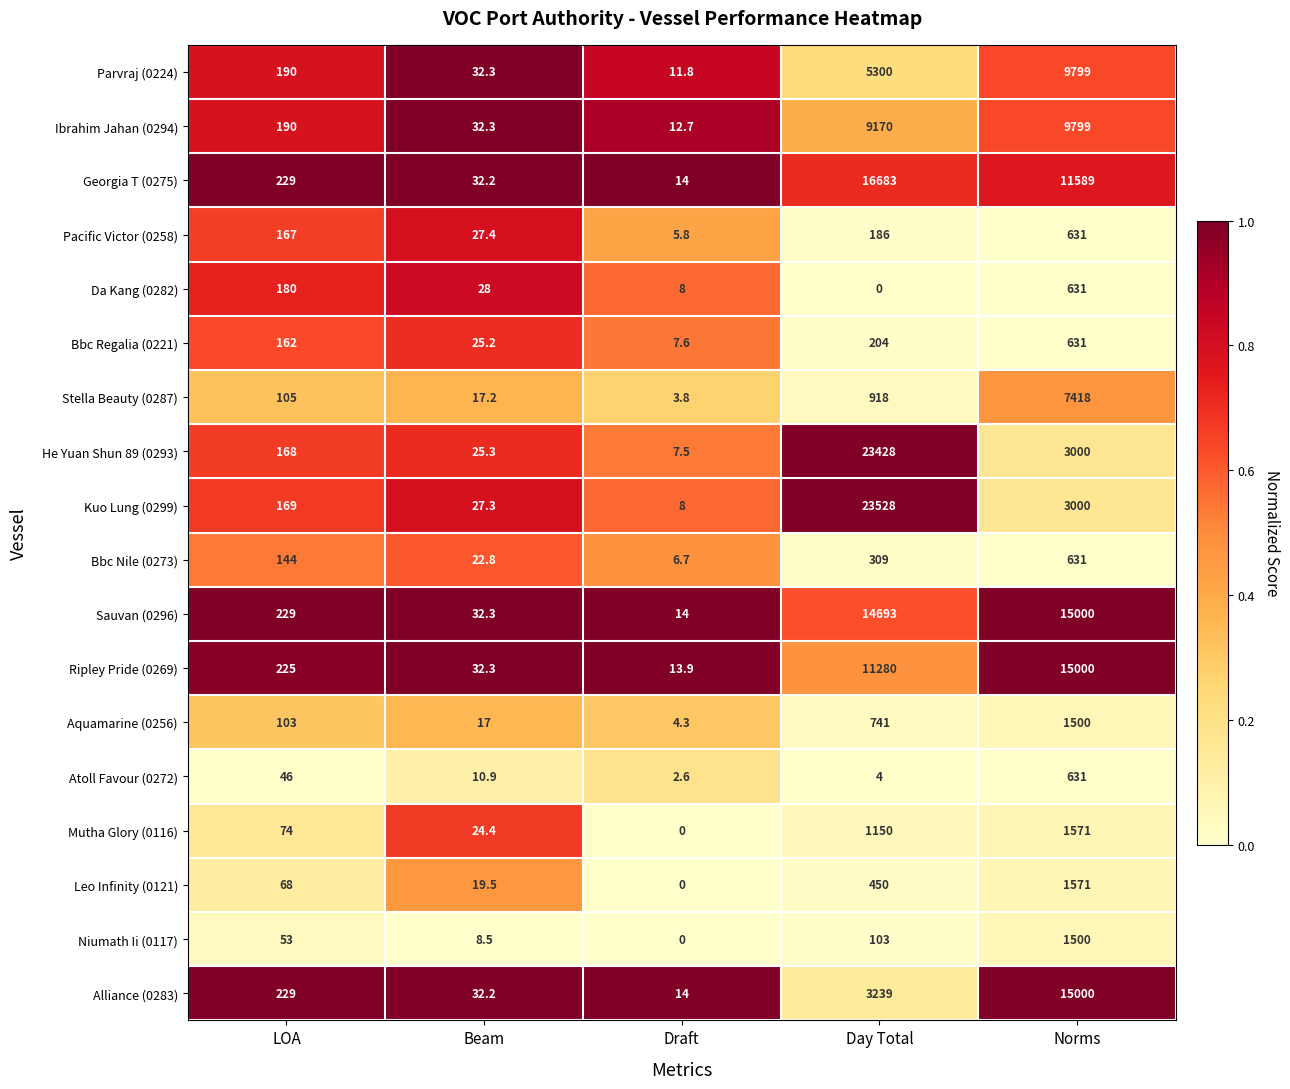

What is the sum of the Sauvan (0296) values at Beam and Day Total?

14725.3